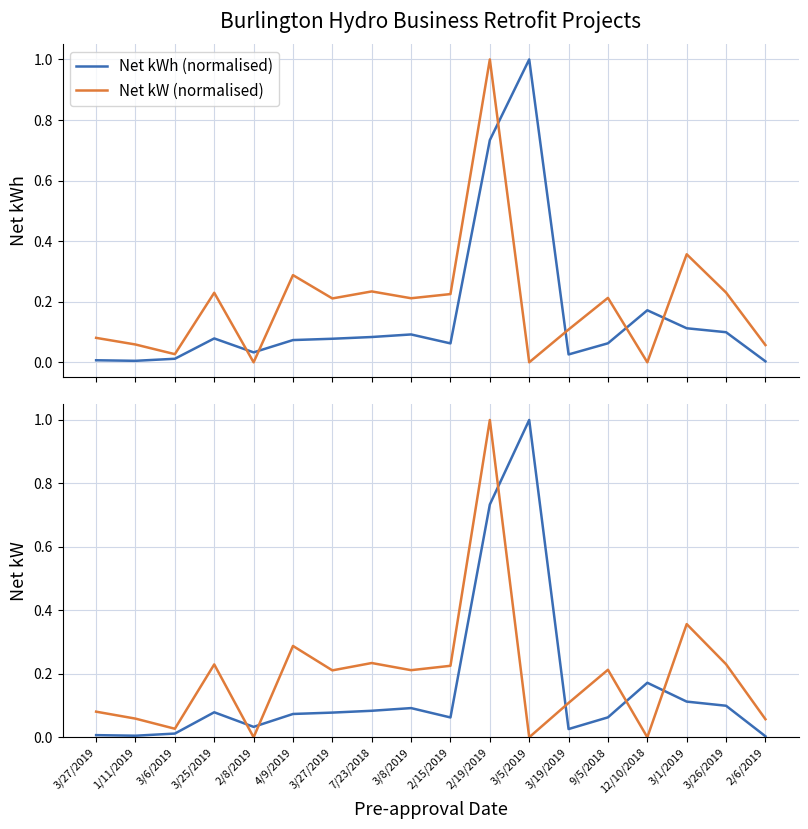

Which series has the largest total across all categories?

Net kW (normalised)